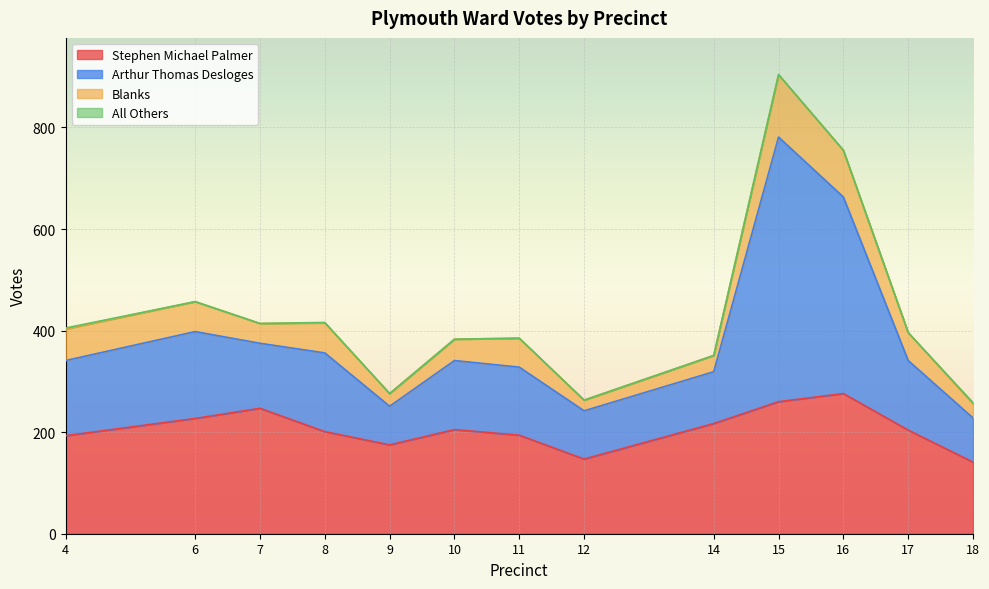

In Arthur Thomas Desloges, how many points are higher than both neighbors (excluding endpoints)?

4